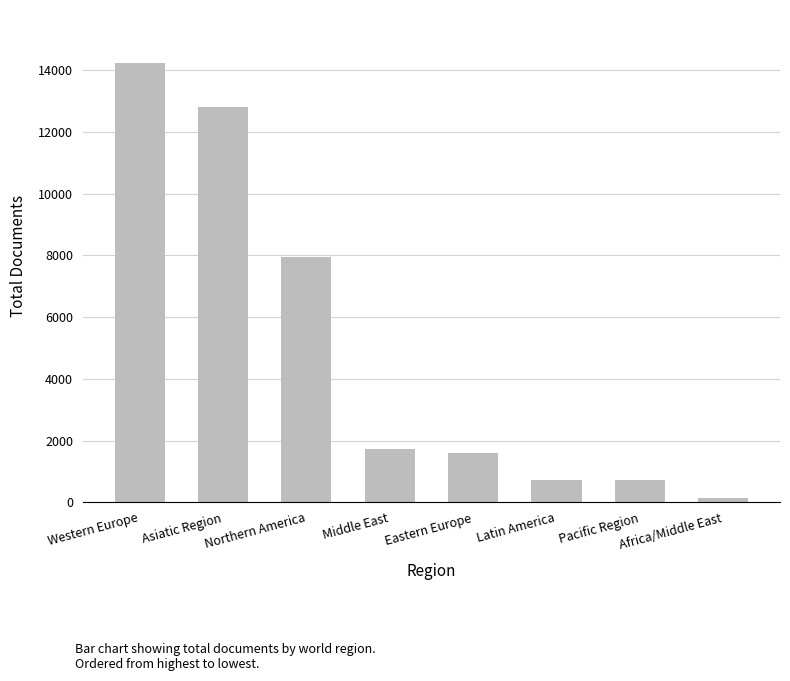

Which label corresponds to the smallest value in the chart?

Africa/Middle East